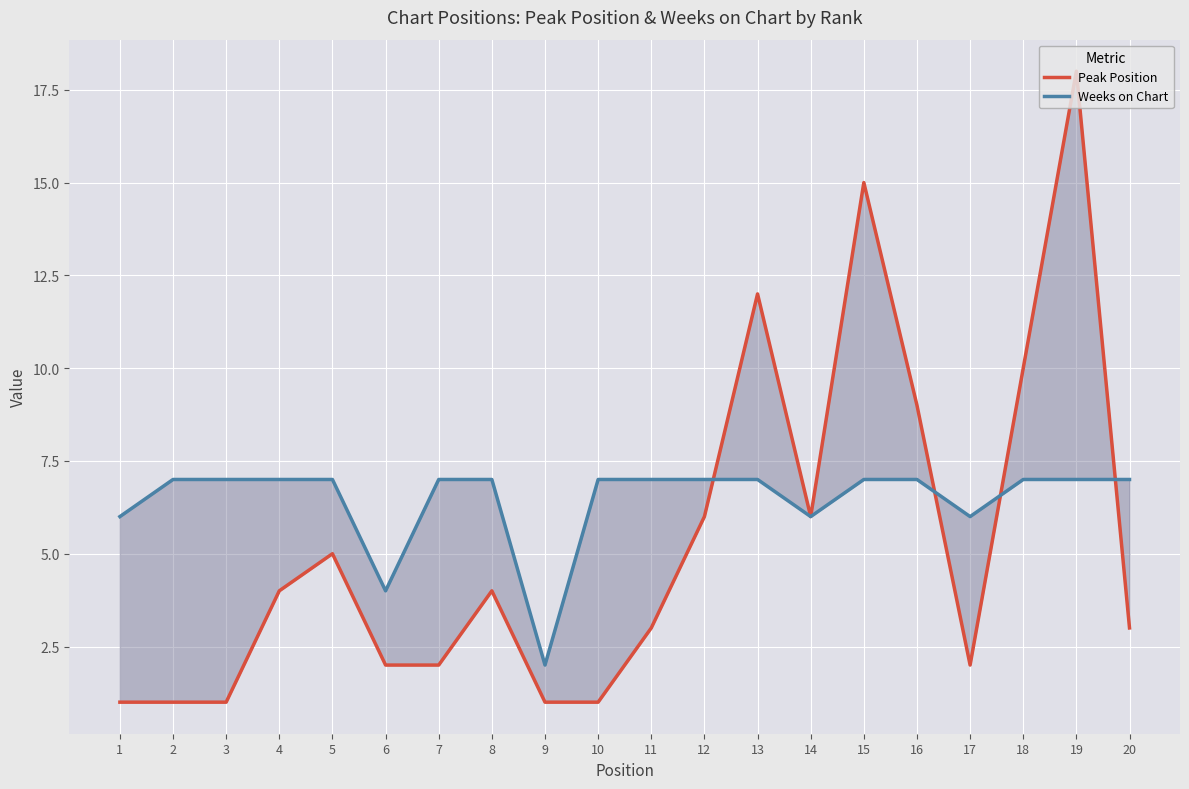

What is the average value of the Peak Position series?

5